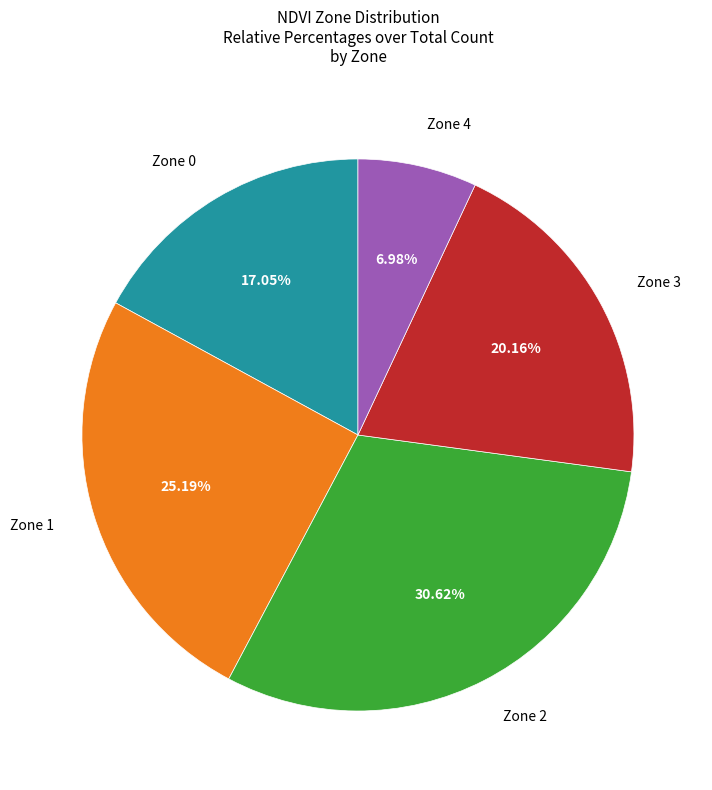

Is there any slice that represents more than half of the pie?

No